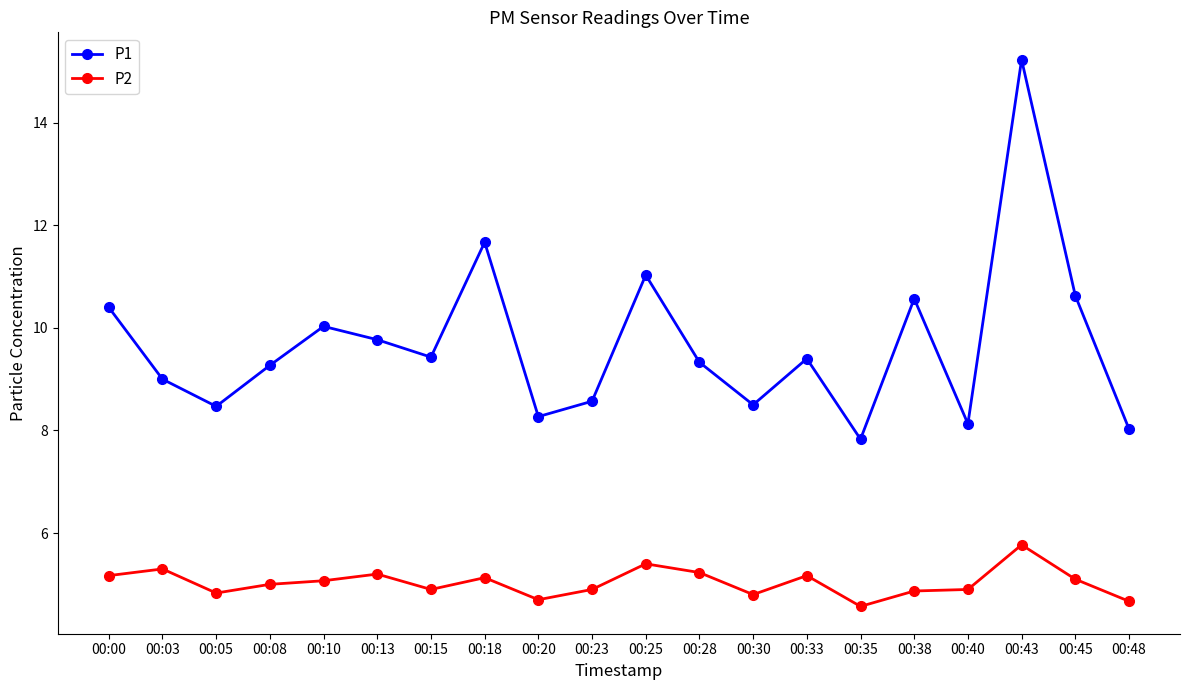

The value of P2 at 00:05 is 4.8. True or false?

True